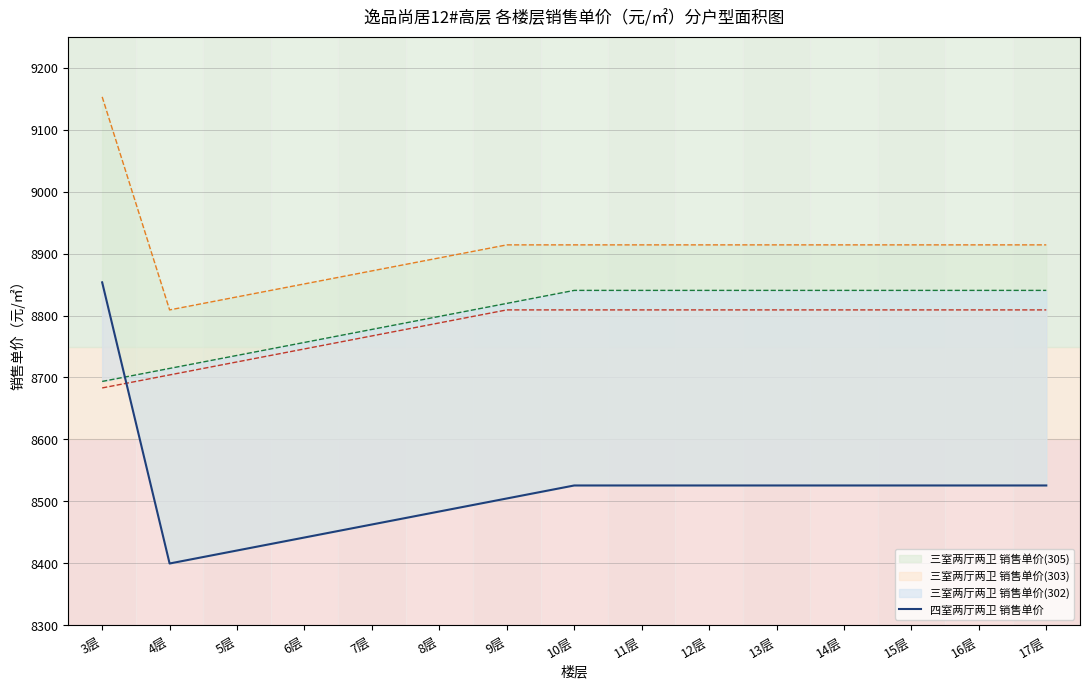

List the labels in order of value, largest first.

3层, 10层, 11层, 12层, 13层, 14层, 15层, 16层, 17层, 9层, 8层, 7层, 6层, 5层, 4层